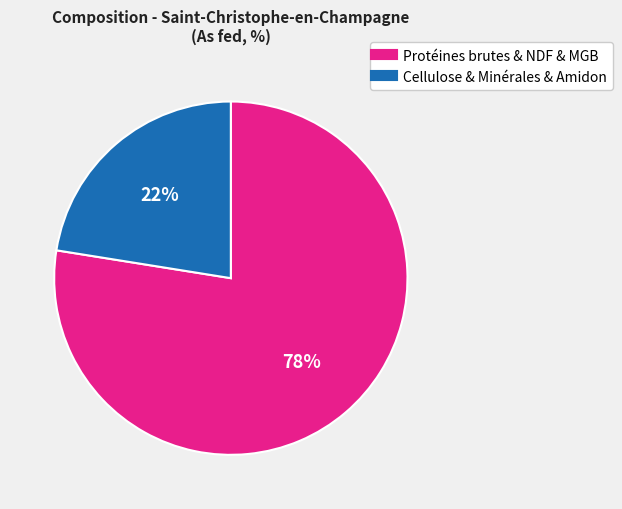

To the nearest percent, what is the average slice percentage?

50%